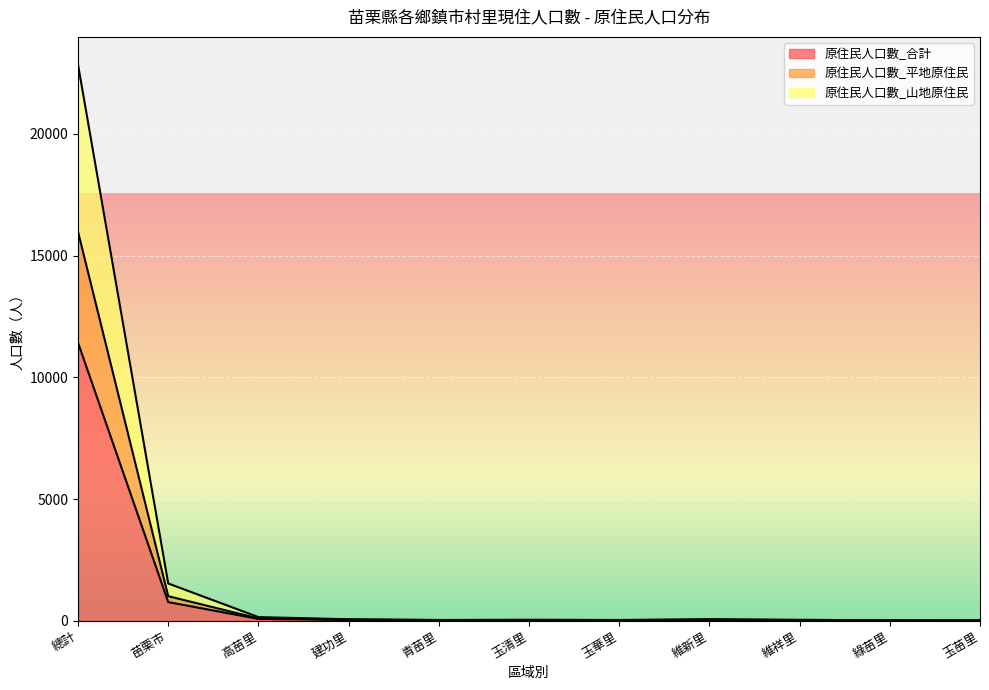

True or false: 原住民人口數_平地原住民 and 原住民人口數_山地原住民 intersect in this chart.

False